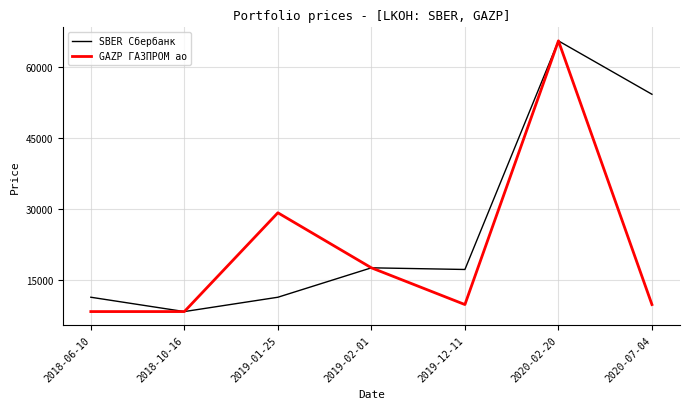

In SBER Сбербанк, how many points are higher than both neighbors (excluding endpoints)?

2